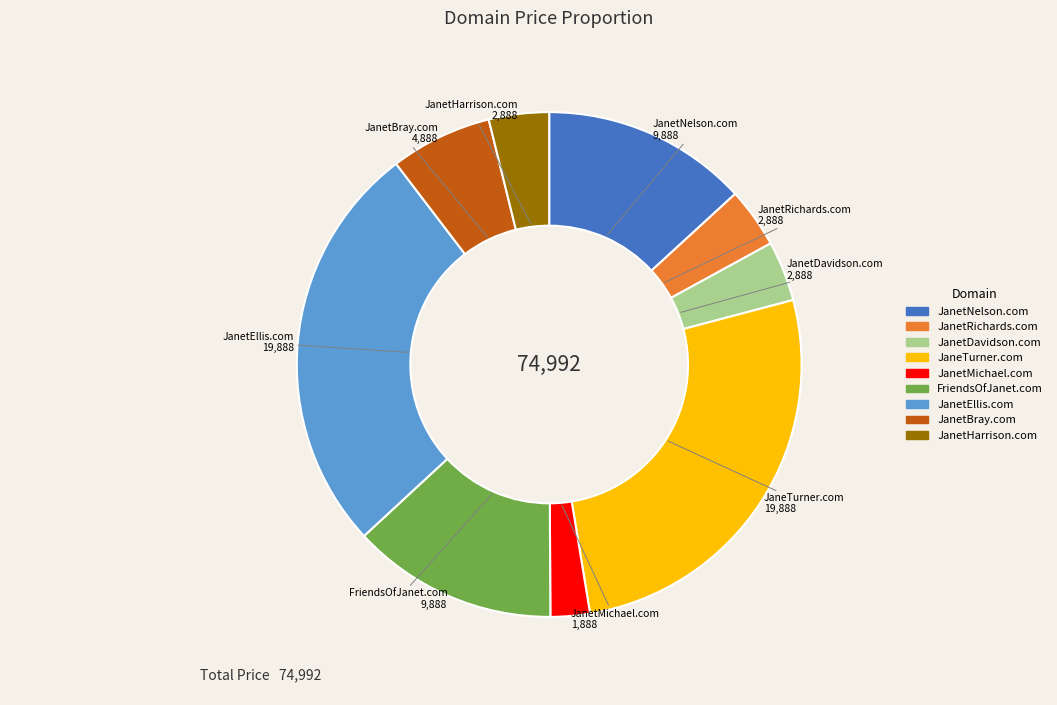

True or false: JanetEllis.com accounts for 17% of the total.

False